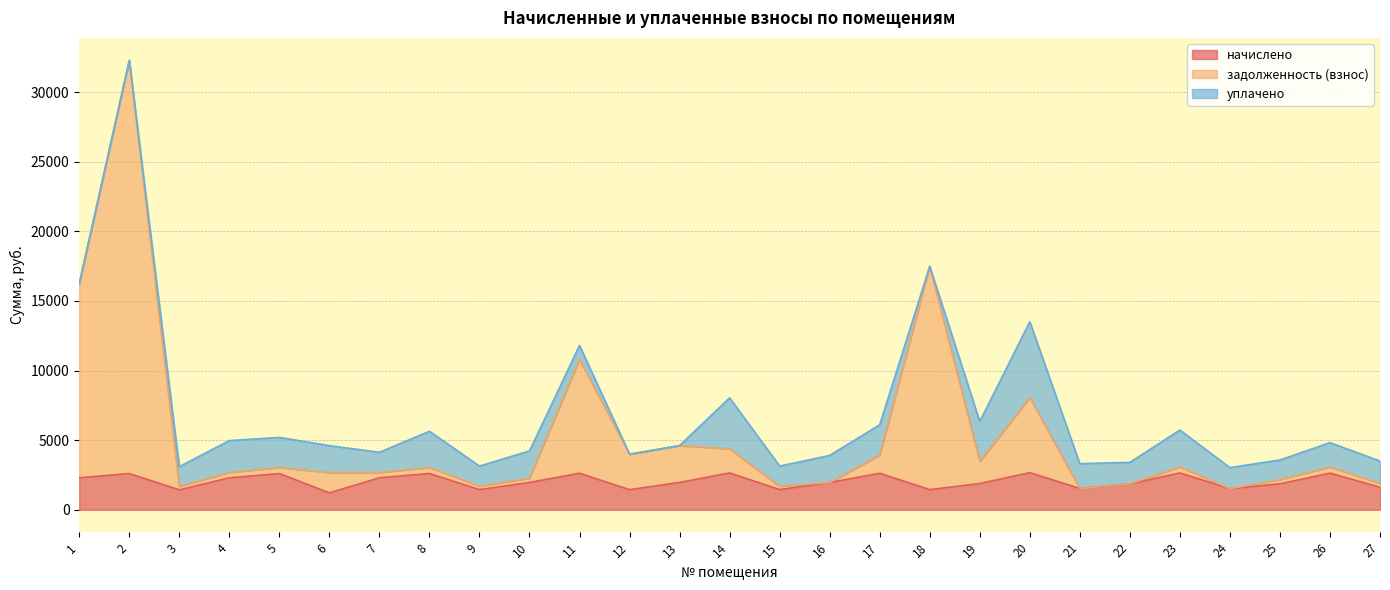

What is the average value of the начислено series?

2036.5